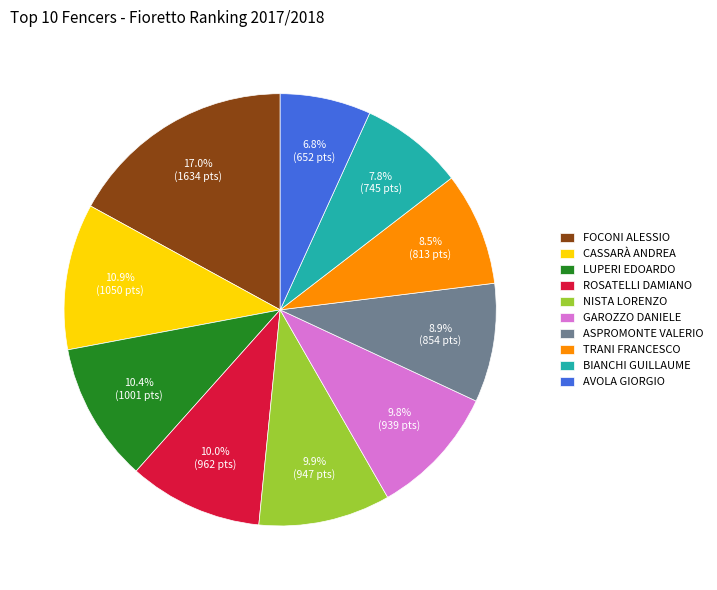

To the nearest percent, what portion does ASPROMONTE VALERIO represent?

9%